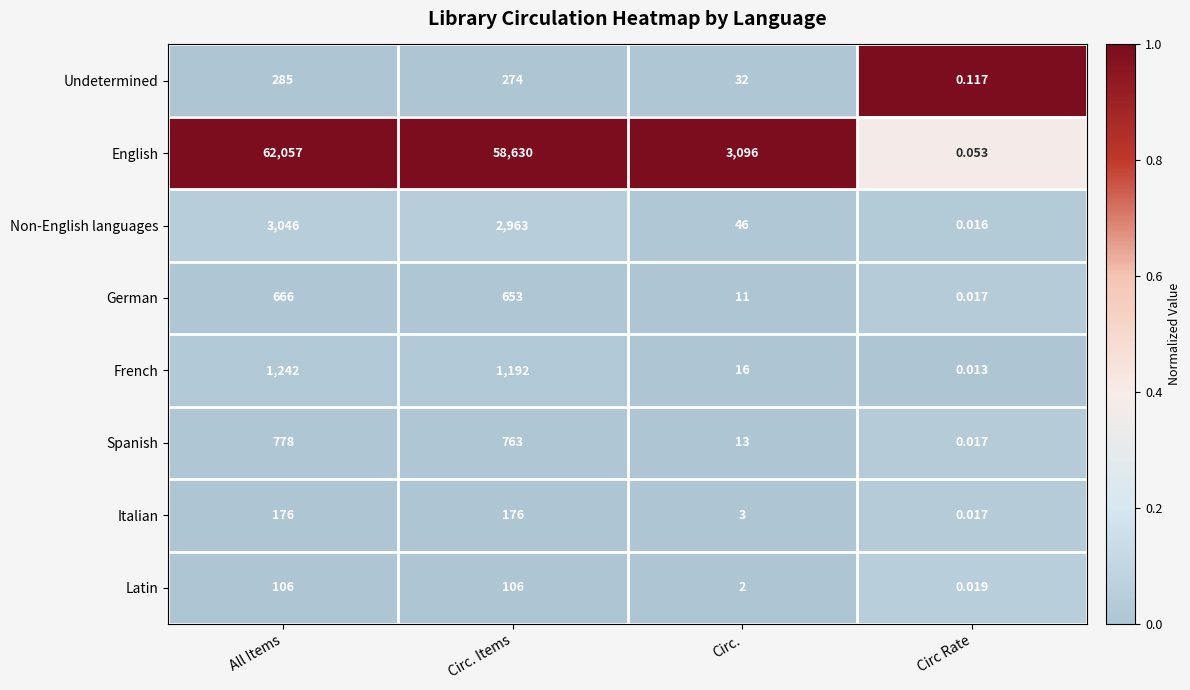

At Circ., list the series in order from largest to smallest.

English, Non-English languages, Undetermined, French, Spanish, German, Italian, Latin